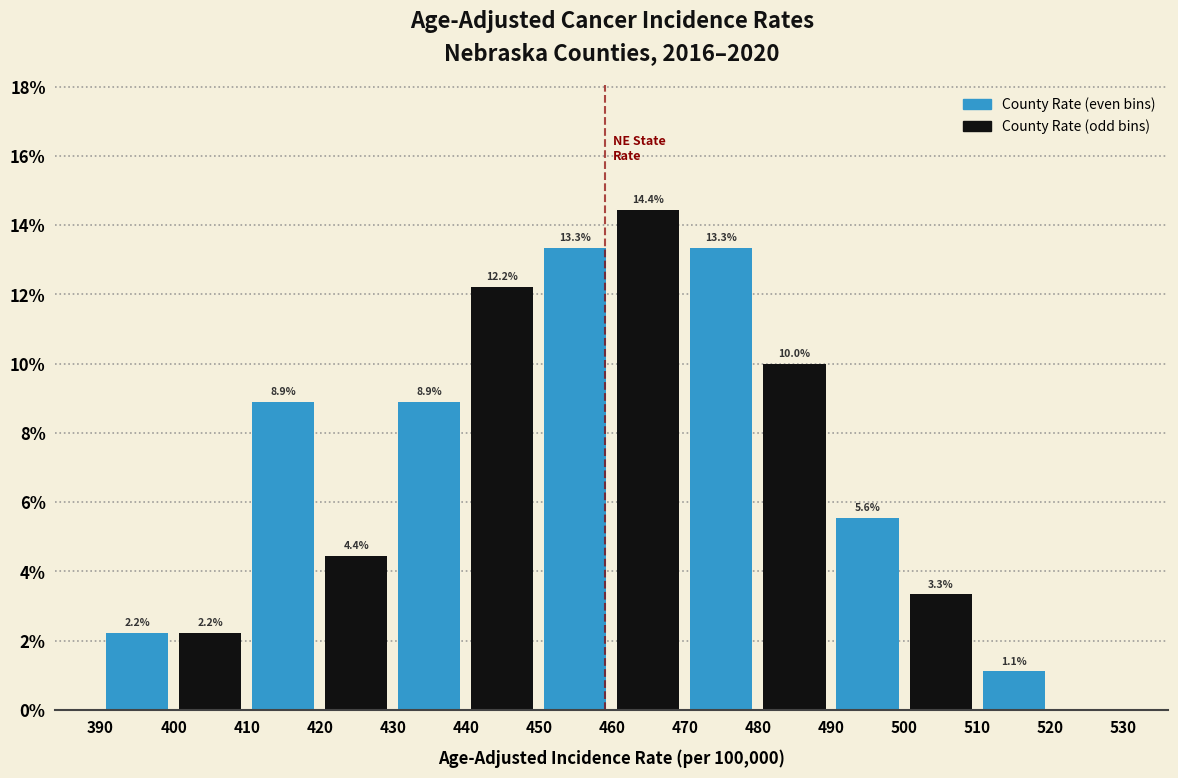

Over which range of the x-axis is the bar tallest?

460 to 470